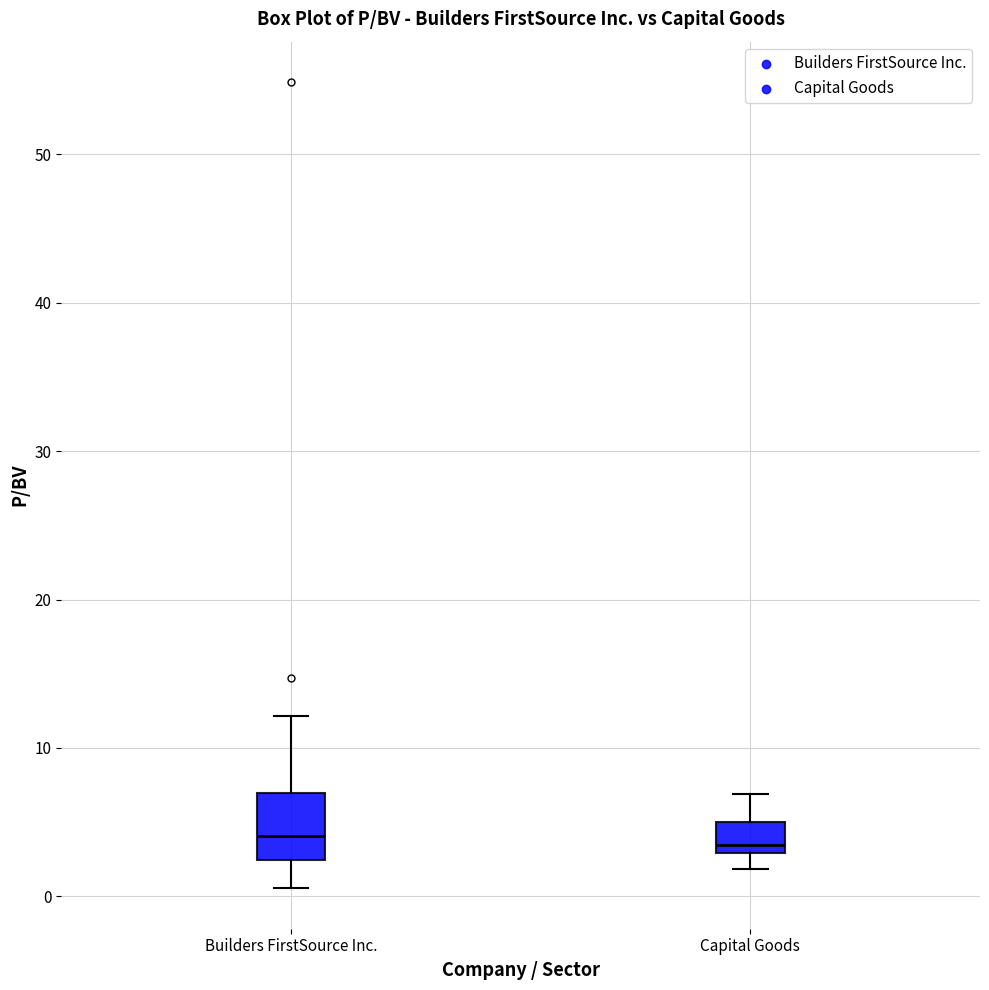

Reading left to right, transcribe this box plot: for each box, give where its median line is, the range the box spans, and where its two whiskers end, as read against the y-axis. The values are not printed on the chart, so give them approximately, as read against the axis.

Builders FirstSource Inc.: median 4, box 2 to 7, whiskers 1 to 12
Capital Goods: median 3 (just above the box's lower edge), box 3 to 5, whiskers 2 to 7